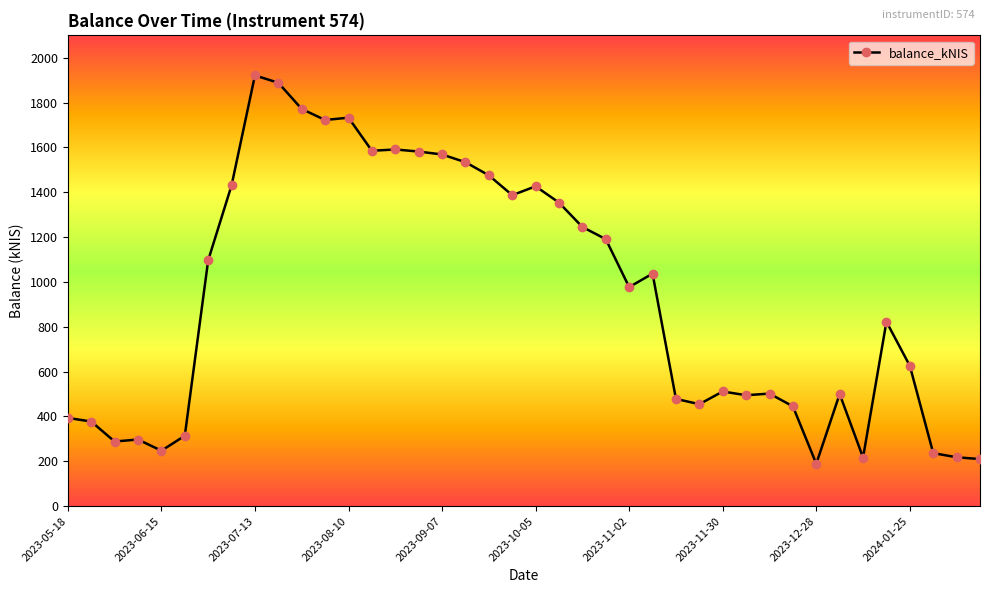

What is the value of the 38th point from the left?

236.8